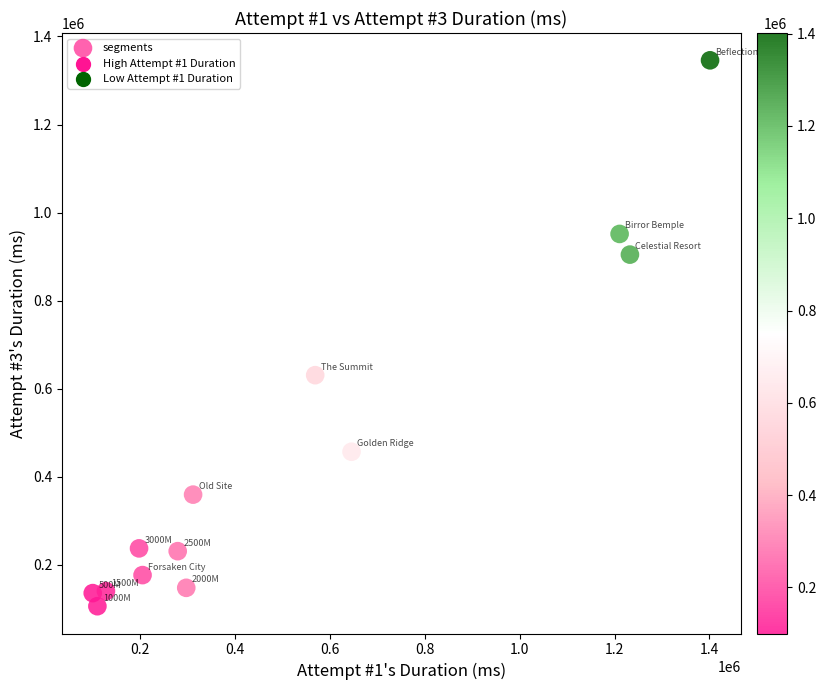

What Y value in the scatter plot is closest to 726090?

630927